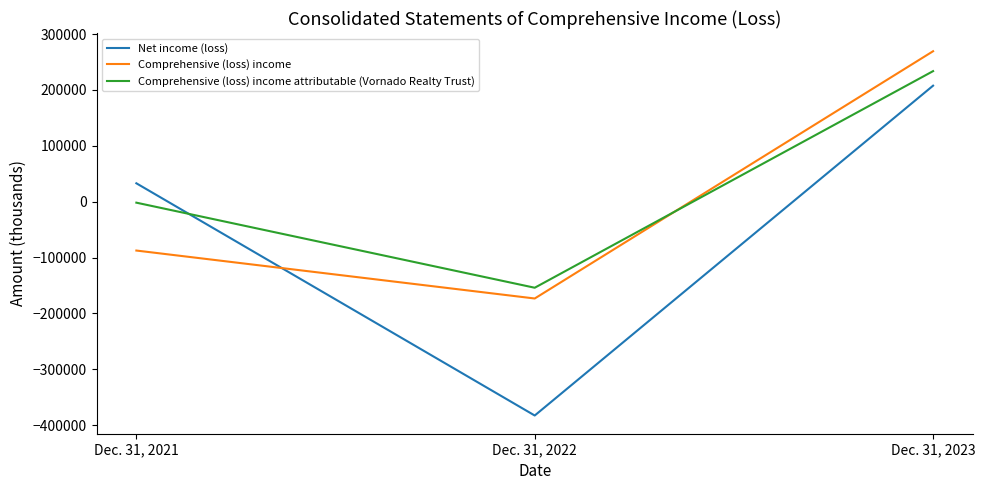

At which category is the sum across all series the highest?

Dec. 31, 2023